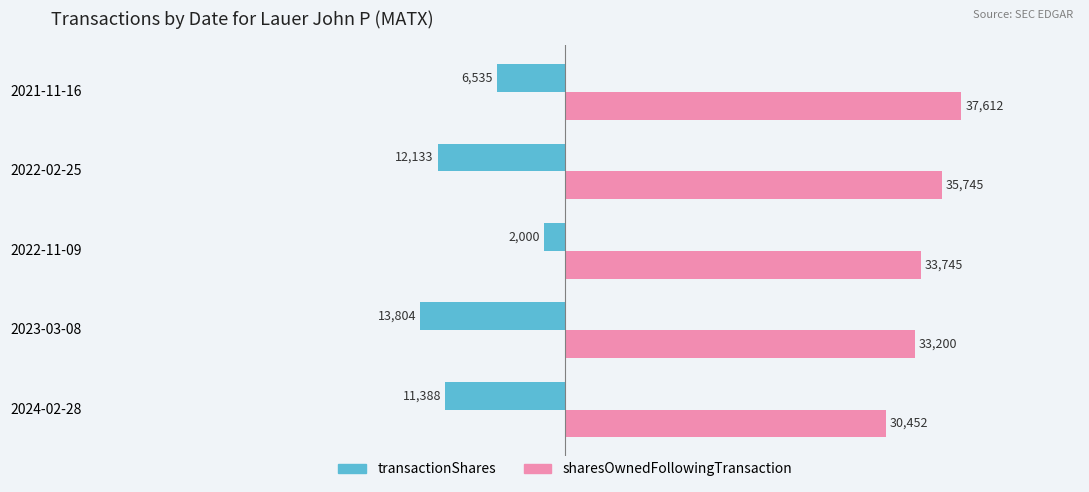

Where is sharesOwnedFollowingTransaction nearest to the value 34032?

2022-11-09